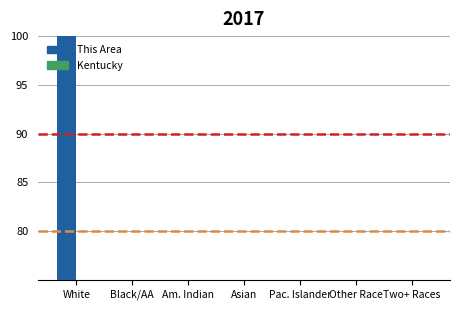

Rank the series by their average value, from lowest to highest.

Kentucky, This Area